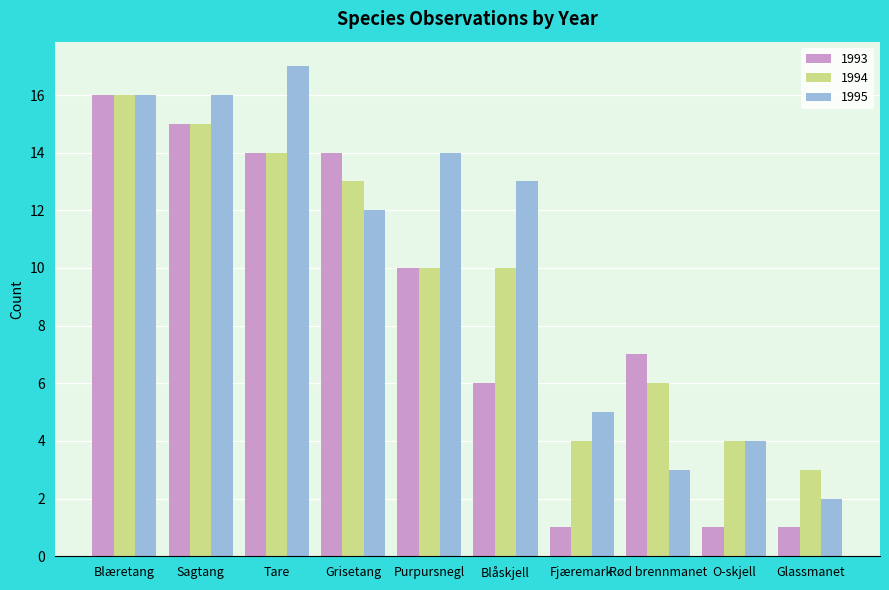

Rank the series by their average value, from highest to lowest.

1995, 1994, 1993